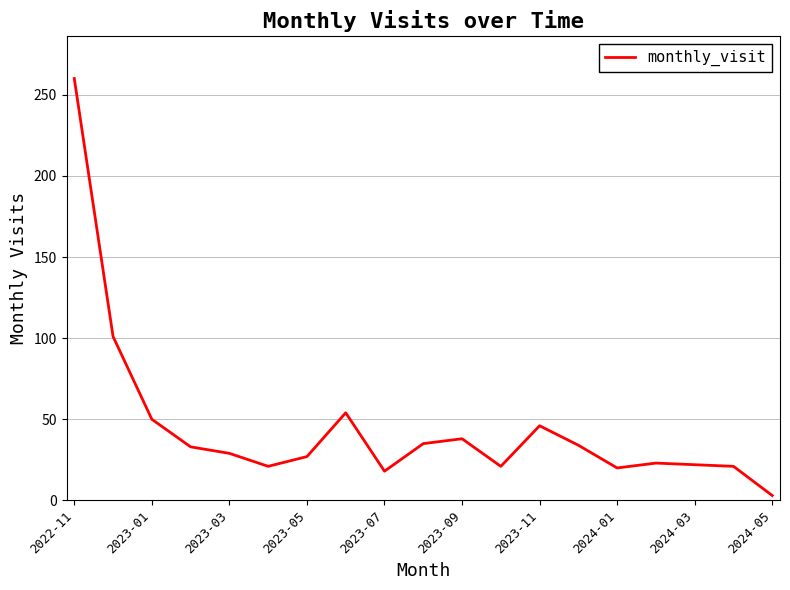

What is the maximum value shown in the chart?

260